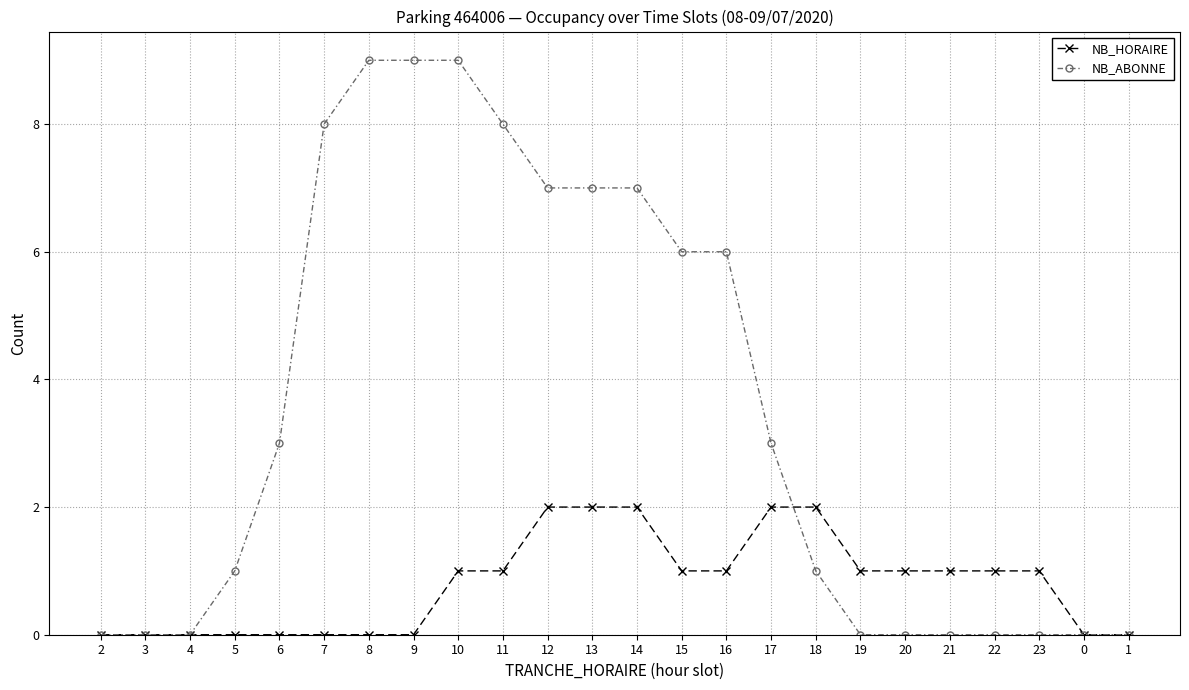

Rank the series by their maximum value, from lowest to highest.

NB_HORAIRE, NB_ABONNE